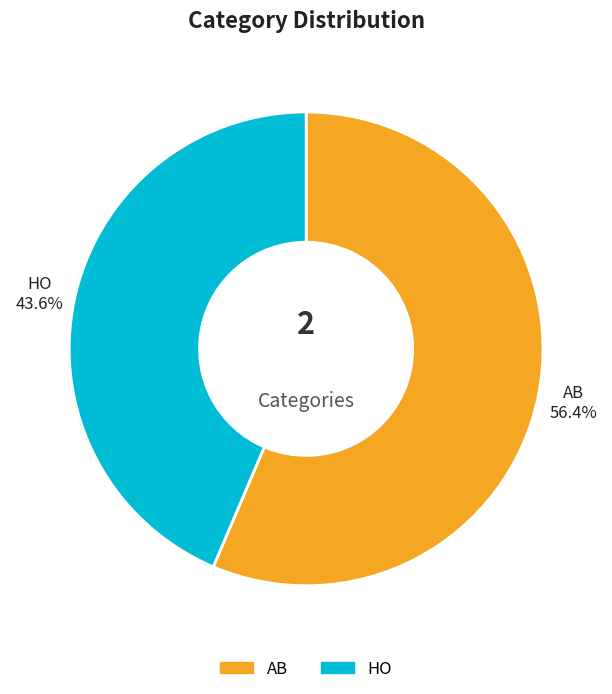

What is the majority slice?

AB